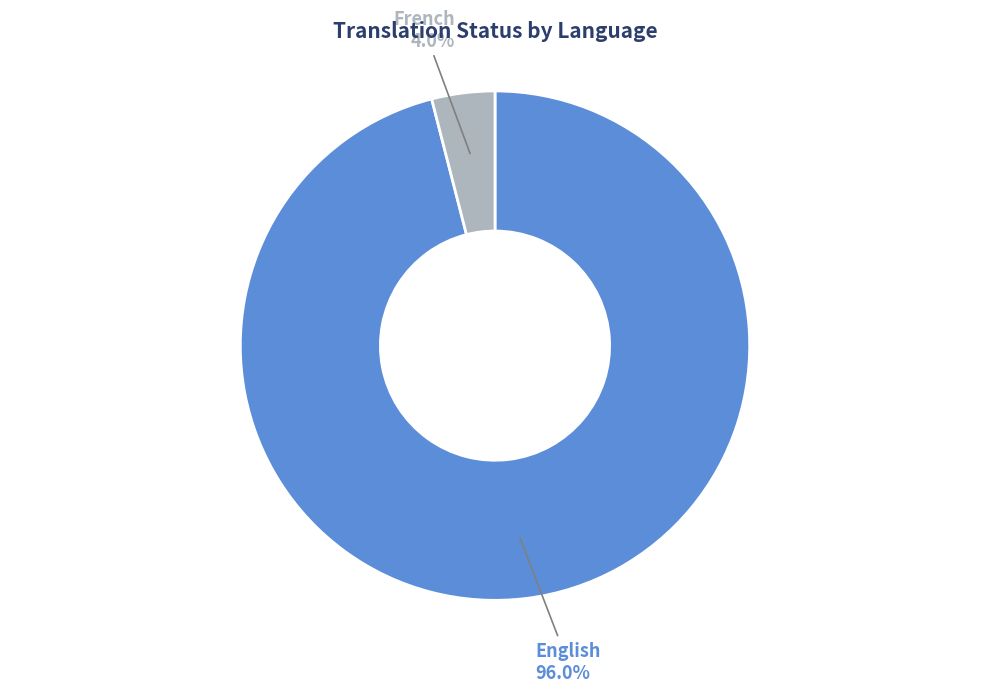

How much of the chart is everything except French?

96.0%